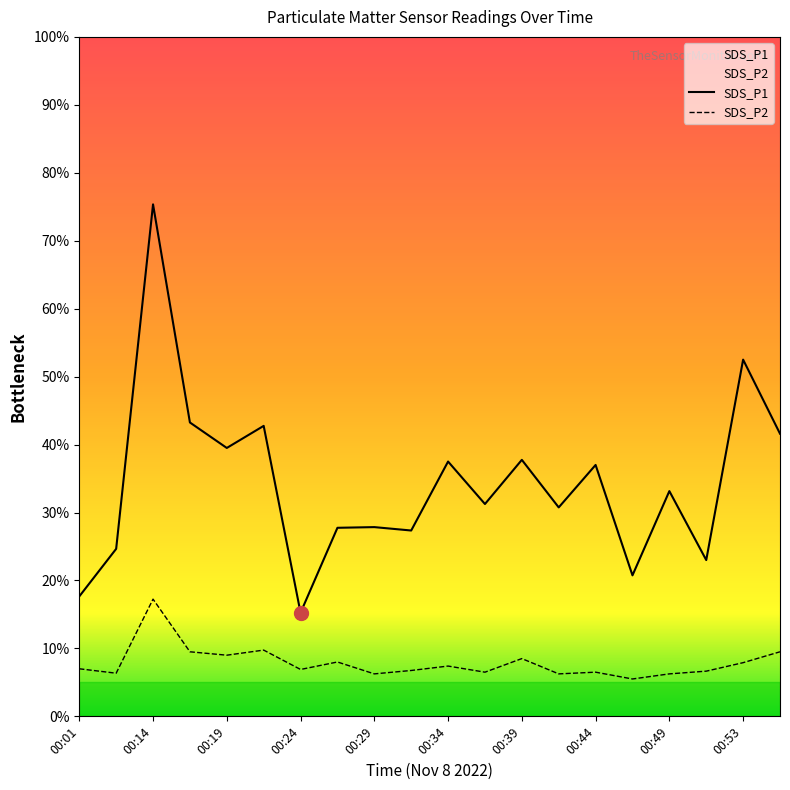

Count the number of categories in the chart.

20